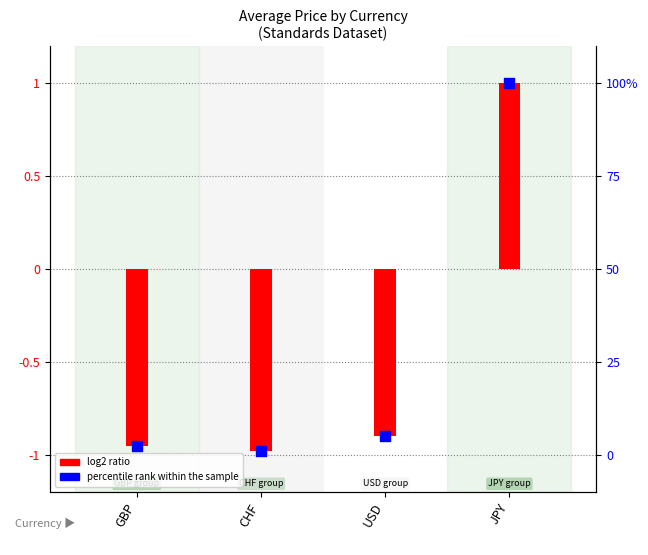

What is the total value across all series at CHF?

0.1